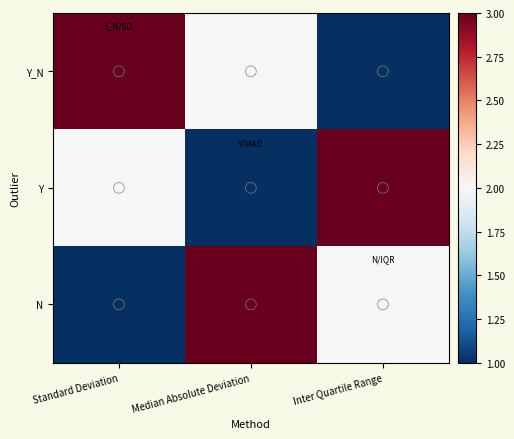

Which series has the widest spread of values?

Y_N